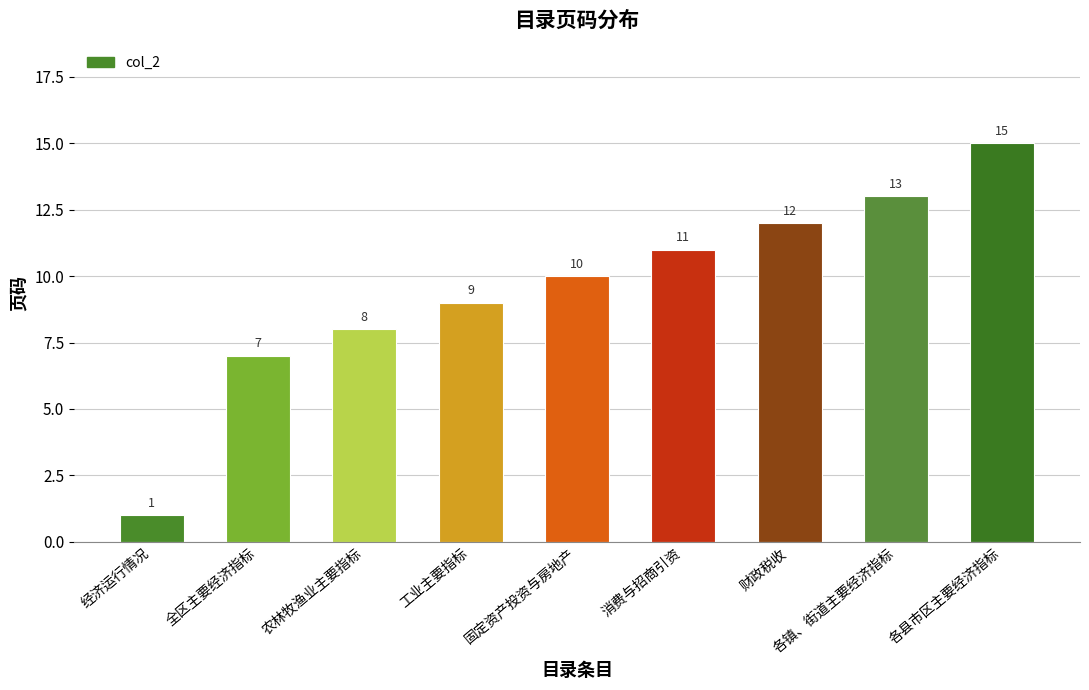

Which label corresponds to the smallest value in the chart?

经济运行情况